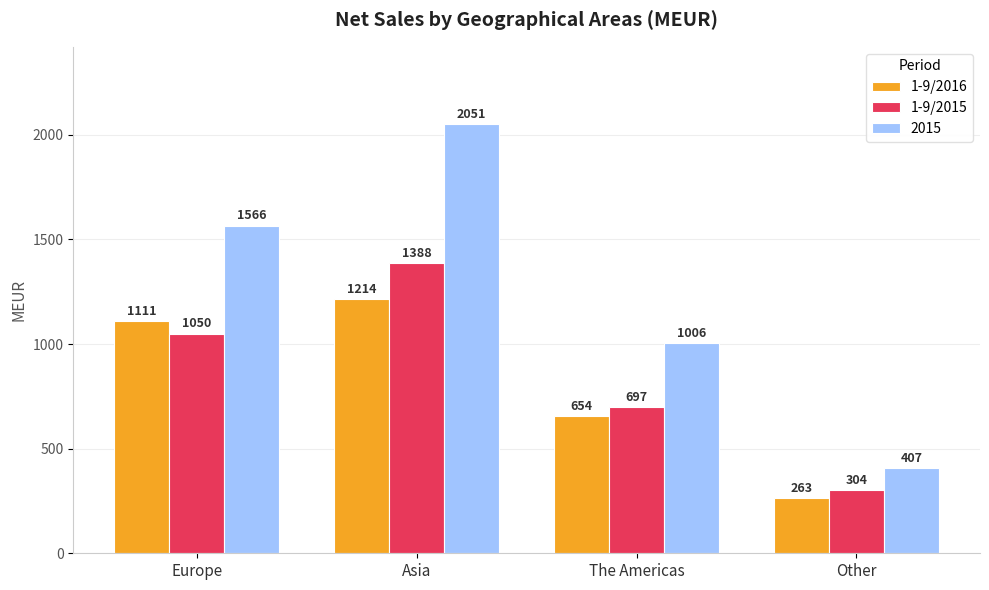

List the series in order of their peak value, lowest first.

1-9/2016, 1-9/2015, 2015